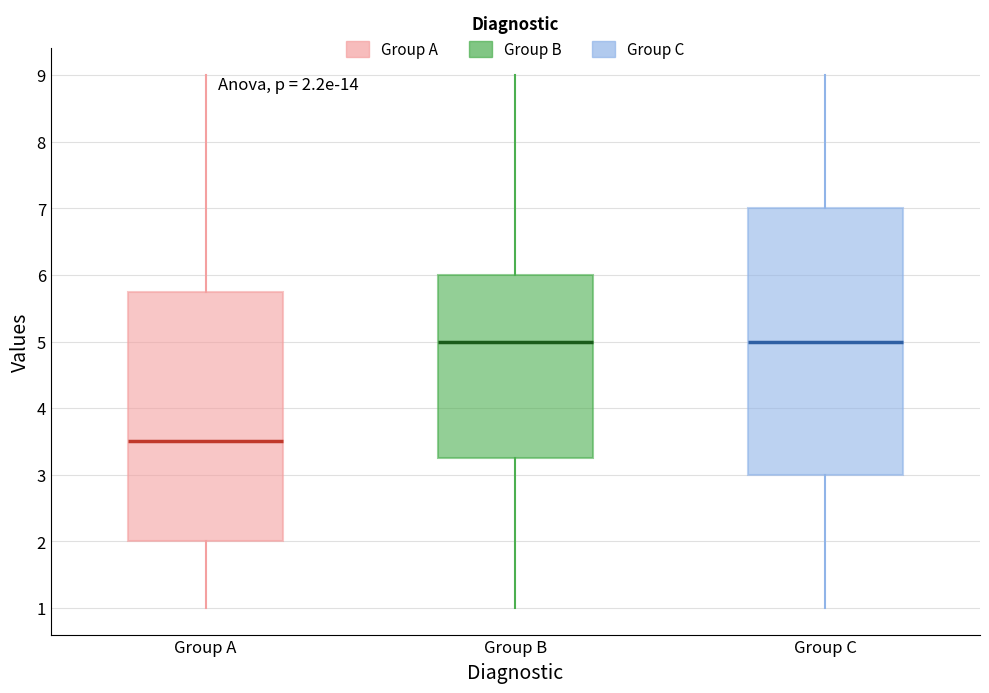

Comparing the boxes themselves (not the whiskers), which one is the tallest?

Group C